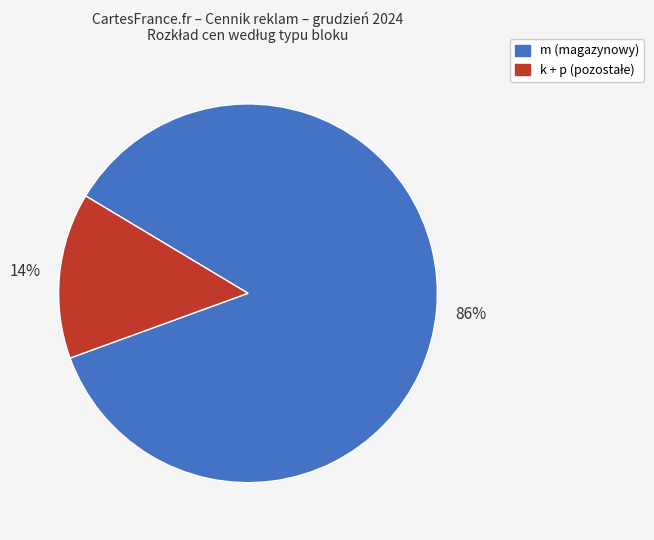

How many slices are in this pie chart?

2